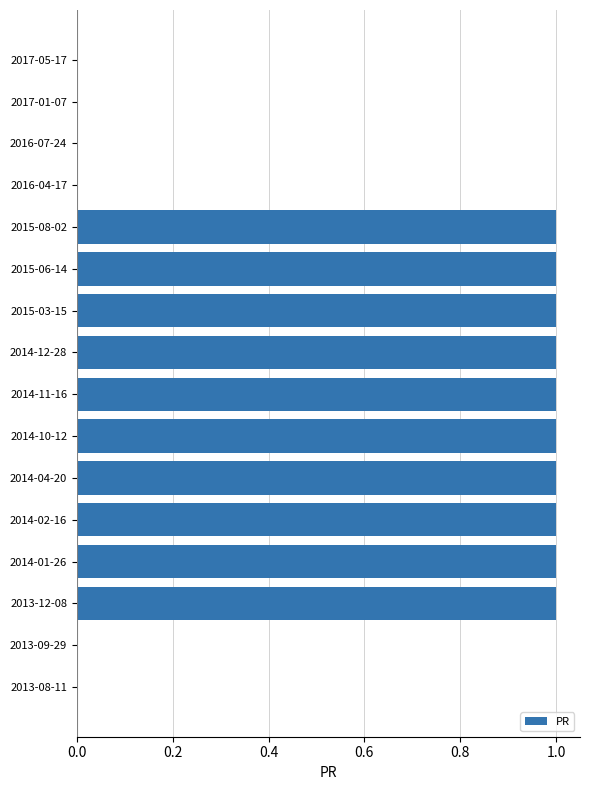

True or false: the data shows 1 at 2015-03-15.

True